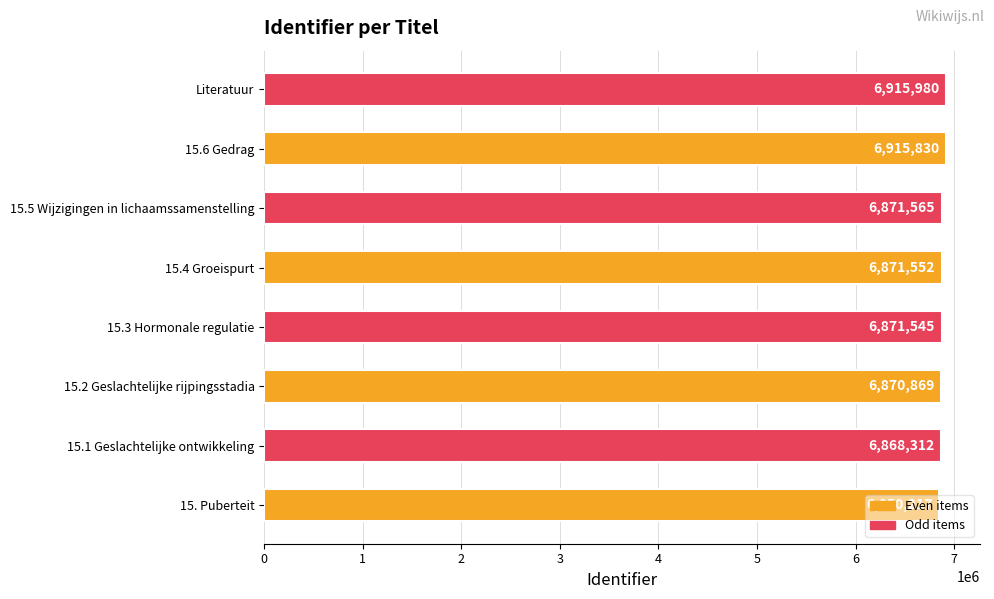

True or false: the data shows 6871545 at 15.3 Hormonale regulatie.

True